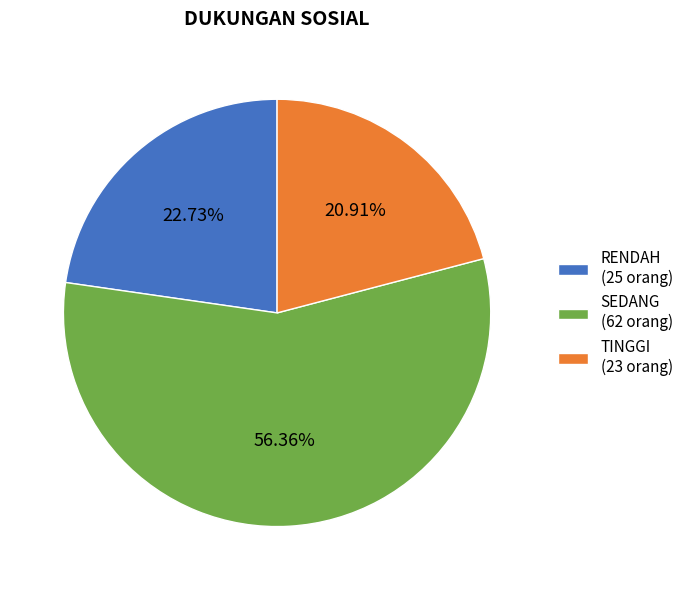

Rank the categories by value from lowest to highest.

TINGGI, RENDAH, SEDANG